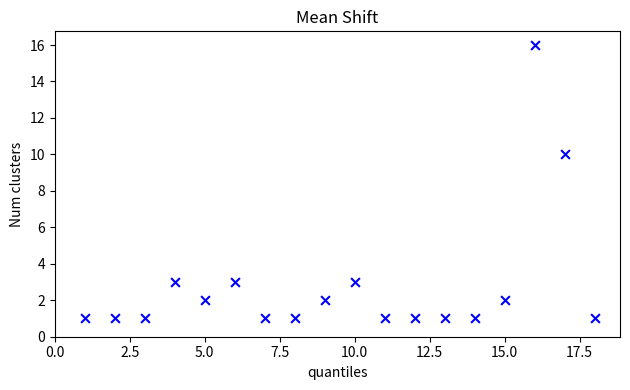

What is the range of X values (max minus min)?

17